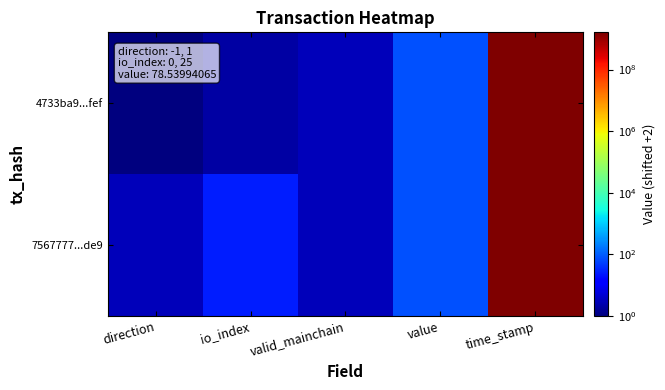

Which series has the largest range (max minus min)?

4733ba9...fef